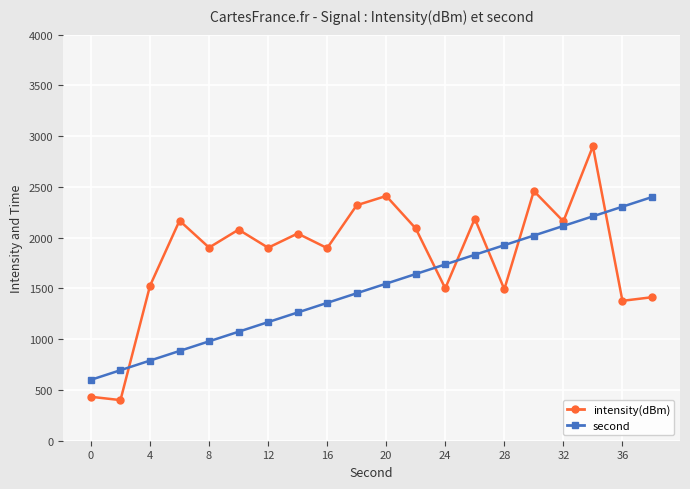

How many times do intensity(dBm) and second cross each other?

6